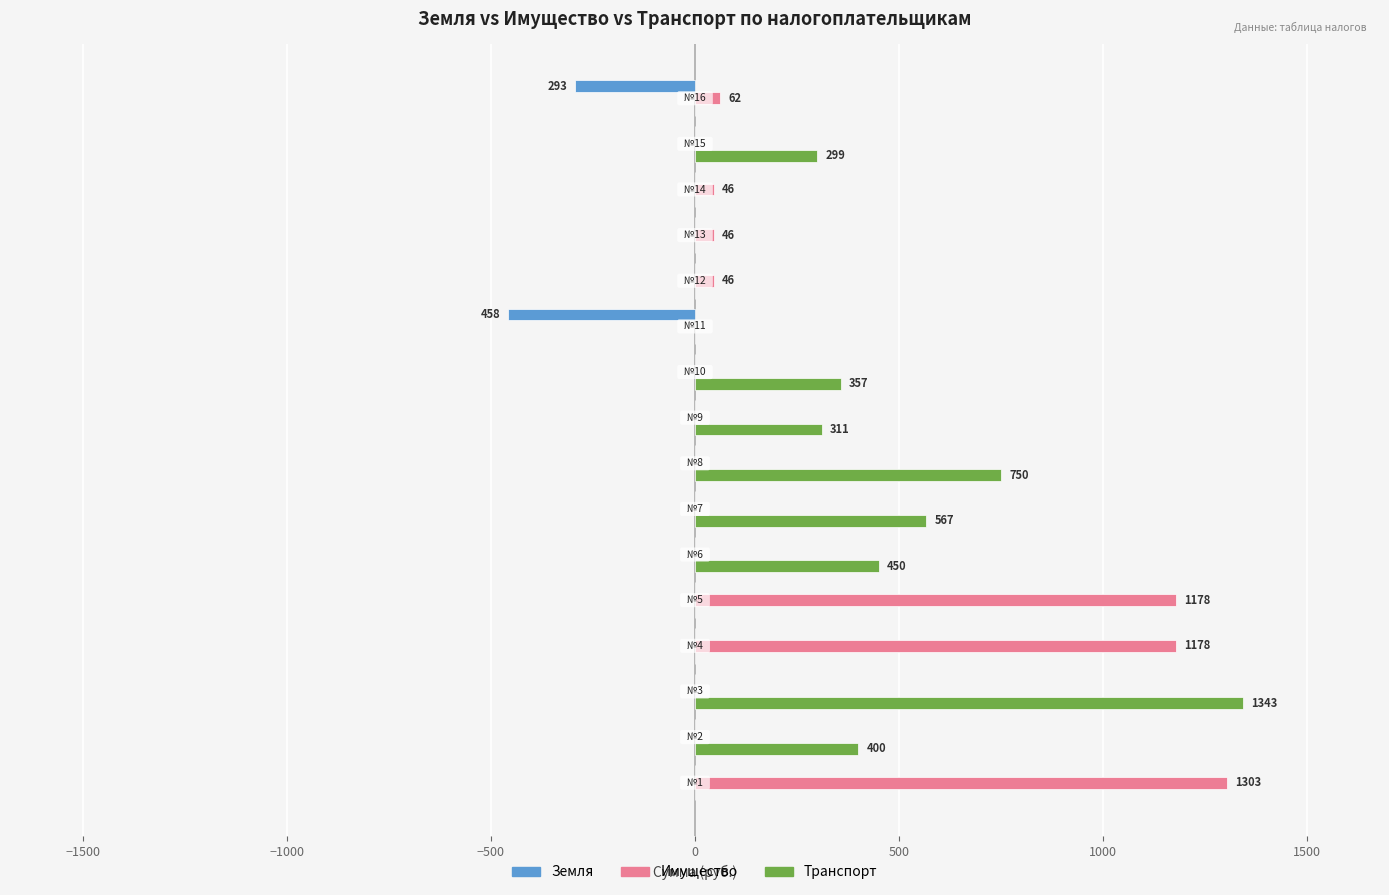

Which series has the largest total across all categories?

Транспорт